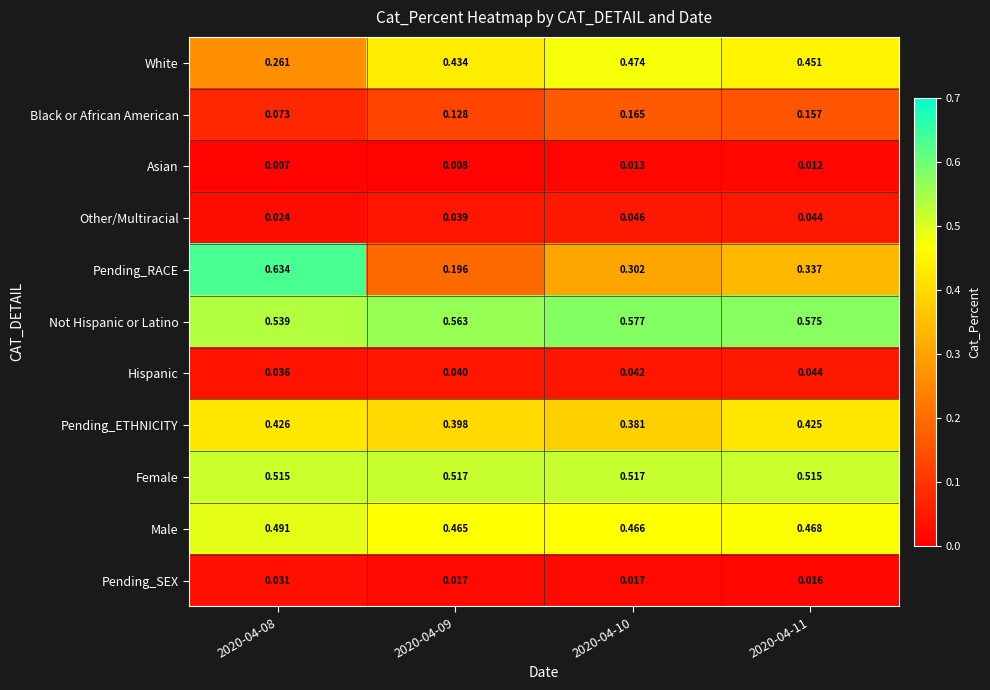

At how many categories does at least one series exceed 0?

4